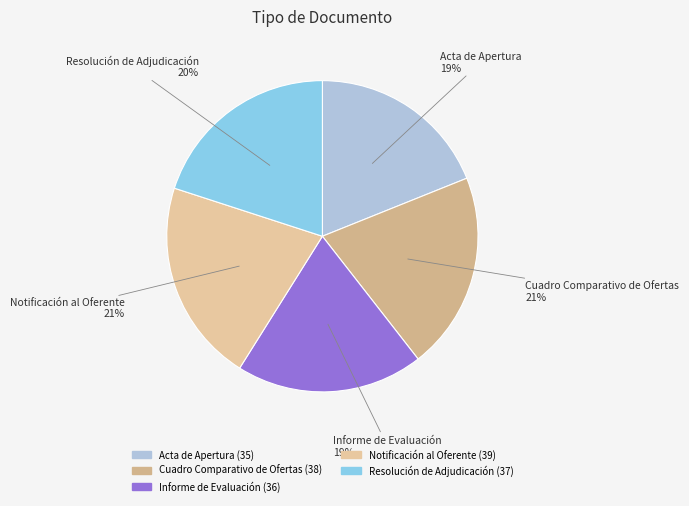

To the nearest percent, what is the difference between the largest and smallest slice percentages?

2%